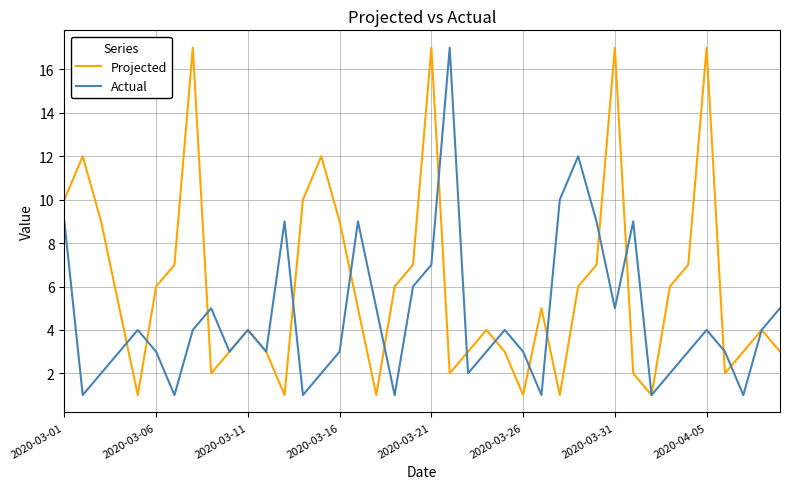

Which series has the largest total across all categories?

Projected